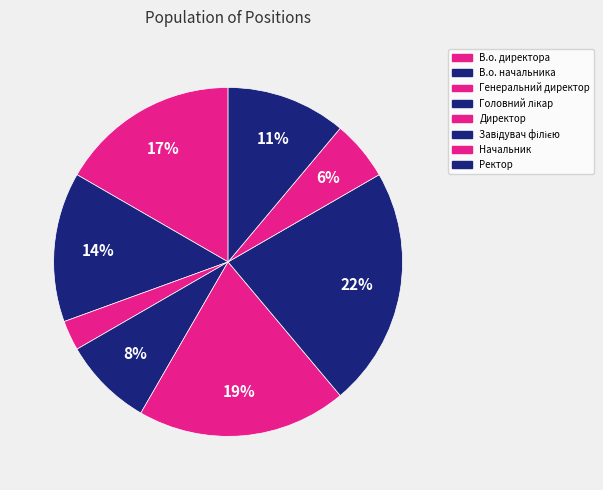

What is the largest slice in the pie chart?

Завідувач філією